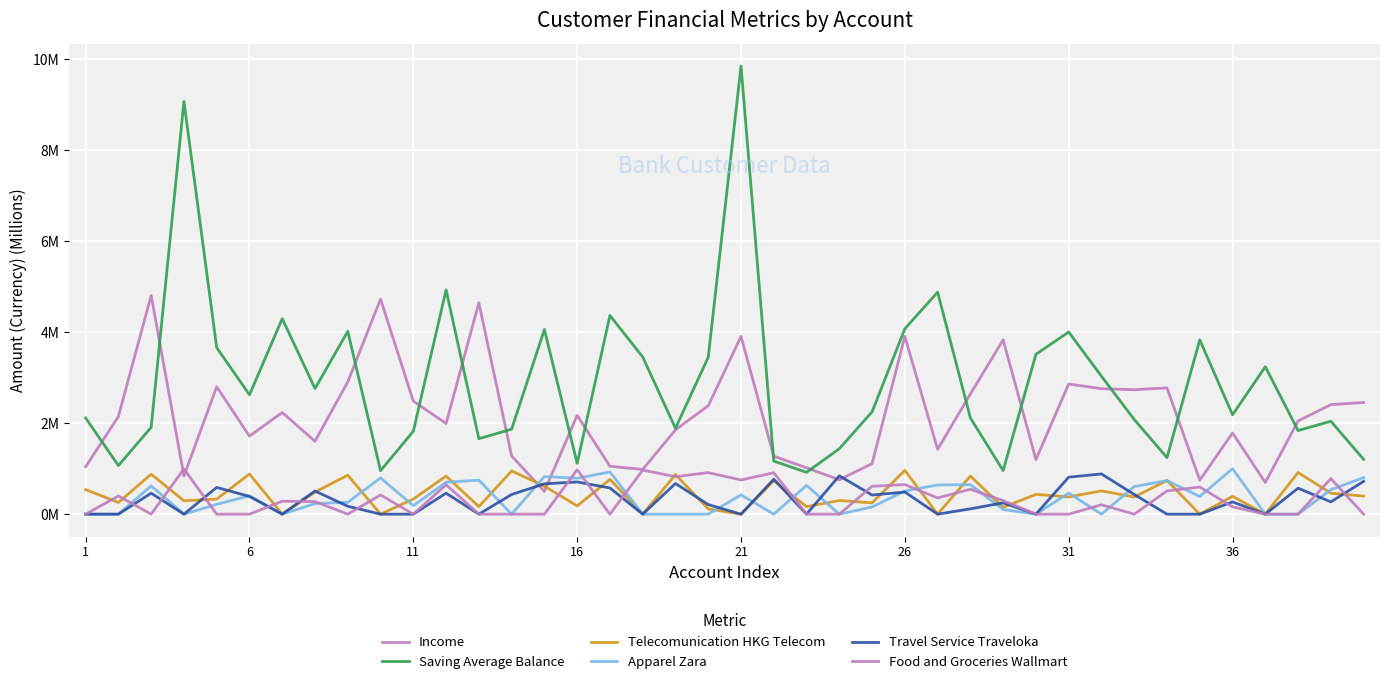

True or false: Travel Service Traveloka and Telecomunication HKG Telecom cross at least once.

True